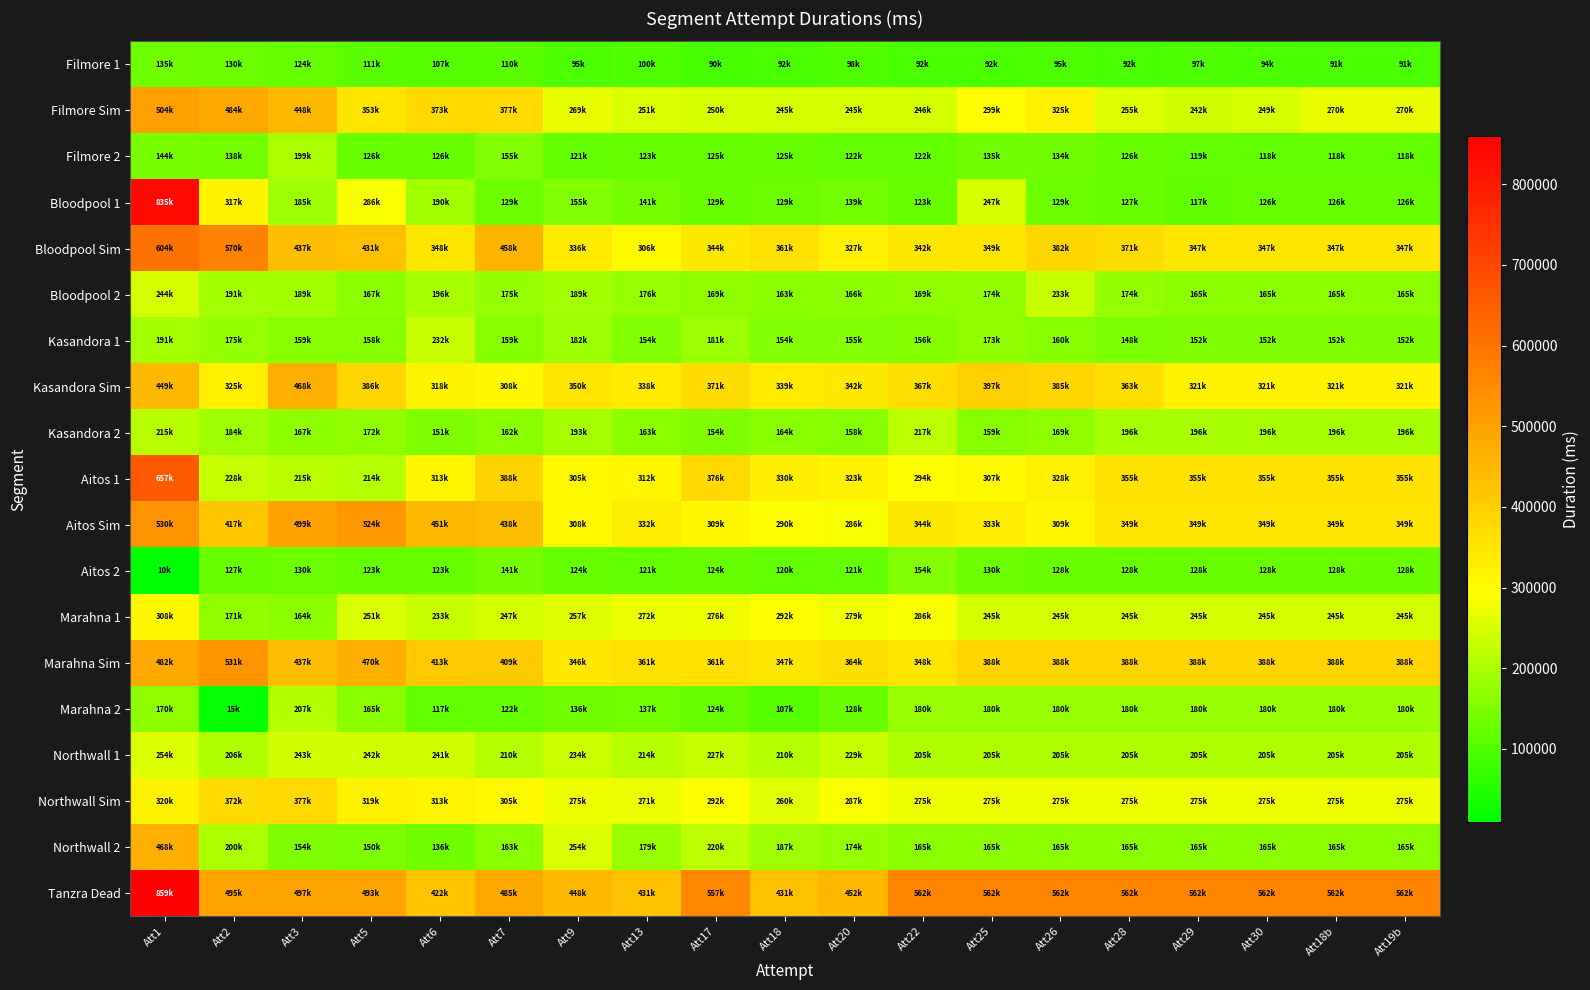

Reading left to right, transcribe all the data shown in this chart.

Filmore 1: Att1=135984	Att2=130023	Att3=124128	Att5=111032	Att6=107712	Att7=110023	Att9=95649	Att13=100136	Att17=90779	Att18=92961	Att20=98424	Att22=92176	Att25=92463	Att26=95607	Att28=92569	Att29=97062	Att30=94649	Att18b=91476	Att19b=91841
Filmore Sim: Att1=504848	Att2=484477	Att3=448318	Att5=353376	Att6=373631	Att7=377118	Att9=269511	Att13=251461	Att17=250304	Att18=245464	Att20=245504	Att22=246720	Att25=299529	Att26=325718	Att28=255892	Att29=242063	Att30=249995	Att18b=270565	Att19b=270565
Filmore 2: Att1=144703	Att2=138863	Att3=199945	Att5=126159	Att6=126736	Att7=155704	Att9=121752	Att13=123928	Att17=125255	Att18=125656	Att20=122008	Att22=122176	Att25=135343	Att26=134784	Att28=126047	Att29=119328	Att30=118031	Att18b=118031	Att19b=118031
Bloodpool 1: Att1=835752	Att2=317200	Att3=185368	Att5=286912	Att6=190008	Att7=129912	Att9=155720	Att13=141568	Att17=129281	Att18=129840	Att20=139454	Att22=123264	Att25=247544	Att26=129953	Att28=127672	Att29=117176	Att30=126000	Att18b=126000	Att19b=126000
Bloodpool Sim: Att1=604791	Att2=570018	Att3=437053	Att5=431799	Att6=348392	Att7=458102	Att9=336120	Att13=306176	Att17=344671	Att18=361583	Att20=327137	Att22=342904	Att25=349967	Att26=382656	Att28=371519	Att29=347099	Att30=347099	Att18b=347099	Att19b=347099
Bloodpool 2: Att1=244056	Att2=191612	Att3=189807	Att5=167024	Att6=196976	Att7=175103	Att9=189728	Att13=176768	Att17=169672	Att18=163376	Att20=166871	Att22=169543	Att25=174088	Att26=233565	Att28=174672	Att29=165460	Att30=165460	Att18b=165460	Att19b=165460
Kasandora 1: Att1=191903	Att2=175126	Att3=159232	Att5=158487	Att6=232168	Att7=159944	Att9=182888	Att13=154512	Att17=181735	Att18=154856	Att20=155008	Att22=156800	Att25=173159	Att26=160632	Att28=148208	Att29=152515	Att30=152515	Att18b=152515	Att19b=152515
Kasandora Sim: Att1=449376	Att2=325626	Att3=468767	Att5=386087	Att6=318230	Att7=308983	Att9=350631	Att13=338831	Att17=371816	Att18=339727	Att20=342215	Att22=367328	Att25=397080	Att26=385311	Att28=363023	Att29=321756	Att30=321756	Att18b=321756	Att19b=321756
Kasandora 2: Att1=215430	Att2=184407	Att3=167864	Att5=172168	Att6=151591	Att7=162960	Att9=193424	Att13=163234	Att17=154392	Att18=164079	Att20=158137	Att22=217655	Att25=159064	Att26=169599	Att28=196919	Att29=196919	Att30=196919	Att18b=196919	Att19b=196919
Aitos 1: Att1=657760	Att2=228655	Att3=215888	Att5=214143	Att6=313432	Att7=388967	Att9=305728	Att13=312254	Att17=376808	Att18=330111	Att20=323384	Att22=294776	Att25=307047	Att26=328192	Att28=355801	Att29=355801	Att30=355801	Att18b=355801	Att19b=355801
Aitos Sim: Att1=530471	Att2=417183	Att3=499622	Att5=524344	Att6=451064	Att7=438264	Att9=308304	Att13=332961	Att17=309503	Att18=290592	Att20=286776	Att22=344832	Att25=333488	Att26=309087	Att28=349936	Att29=349936	Att30=349936	Att18b=349936	Att19b=349936
Aitos 2: Att1=10008	Att2=127943	Att3=130199	Att5=123616	Att6=123264	Att7=141791	Att9=124408	Att13=121362	Att17=124991	Att18=120815	Att20=121584	Att22=154805	Att25=130727	Att26=128160	Att28=128160	Att29=128160	Att30=128160	Att18b=128160	Att19b=128160
Marahna 1: Att1=308975	Att2=171065	Att3=164480	Att5=251775	Att6=233156	Att7=247287	Att9=257656	Att13=272229	Att17=276152	Att18=292952	Att20=279712	Att22=286040	Att25=245463	Att26=245463	Att28=245463	Att29=245463	Att30=245463	Att18b=245463	Att19b=245463
Marahna Sim: Att1=482056	Att2=531966	Att3=437503	Att5=470631	Att6=413178	Att7=409311	Att9=346655	Att13=361177	Att17=361431	Att18=347793	Att20=364264	Att22=348815	Att25=388343	Att26=388343	Att28=388343	Att29=388343	Att30=388343	Att18b=388343	Att19b=388343
Marahna 2: Att1=170320	Att2=15344	Att3=207663	Att5=165152	Att6=117944	Att7=122448	Att9=136248	Att13=137879	Att17=124800	Att18=107384	Att20=128127	Att22=180650	Att25=180650	Att26=180650	Att28=180650	Att29=180650	Att30=180650	Att18b=180650	Att19b=180650
Northwall 1: Att1=254735	Att2=206519	Att3=243072	Att5=242999	Att6=241116	Att7=210608	Att9=234948	Att13=214816	Att17=227536	Att18=210647	Att20=229896	Att22=205078	Att25=205078	Att26=205078	Att28=205078	Att29=205078	Att30=205078	Att18b=205078	Att19b=205078
Northwall Sim: Att1=320665	Att2=372360	Att3=377192	Att5=319239	Att6=313766	Att7=305926	Att9=275180	Att13=271374	Att17=292015	Att18=260788	Att20=287366	Att22=275495	Att25=275495	Att26=275495	Att28=275495	Att29=275495	Att30=275495	Att18b=275495	Att19b=275495
Northwall 2: Att1=468155	Att2=200600	Att3=154359	Att5=150984	Att6=136581	Att7=163520	Att9=254048	Att13=179363	Att17=220305	Att18=187084	Att20=174397	Att22=165552	Att25=165552	Att26=165552	Att28=165552	Att29=165552	Att30=165552	Att18b=165552	Att19b=165552
Tanzra Dead: Att1=859755	Att2=495446	Att3=497905	Att5=493400	Att6=422697	Att7=485911	Att9=448853	Att13=431016	Att17=557230	Att18=431937	Att20=452586	Att22=562402	Att25=562402	Att26=562402	Att28=562402	Att29=562402	Att30=562402	Att18b=562402	Att19b=562402